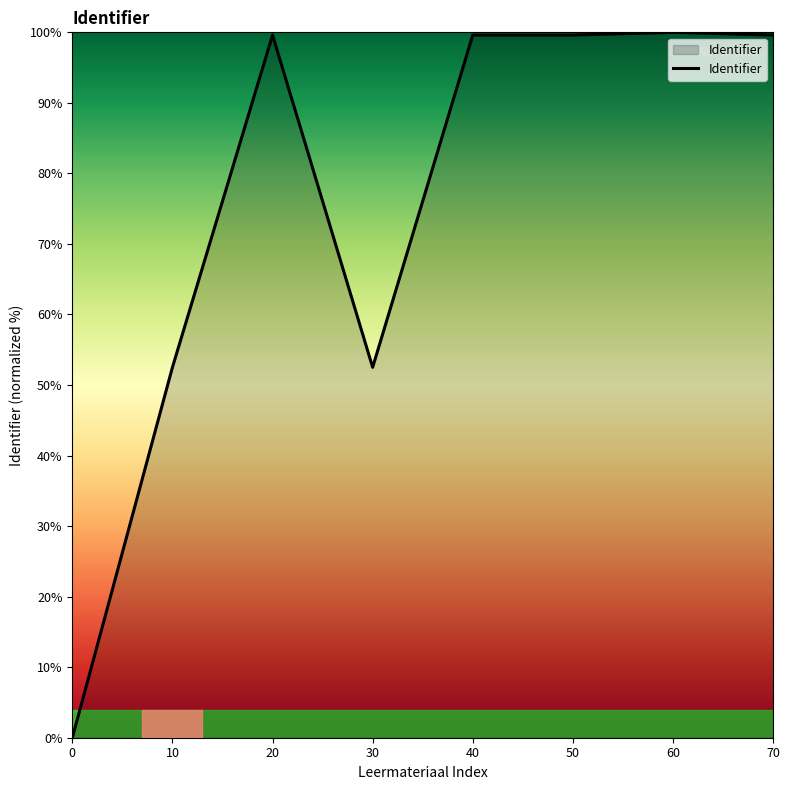

What is the difference between the maximum and minimum values?

100.0